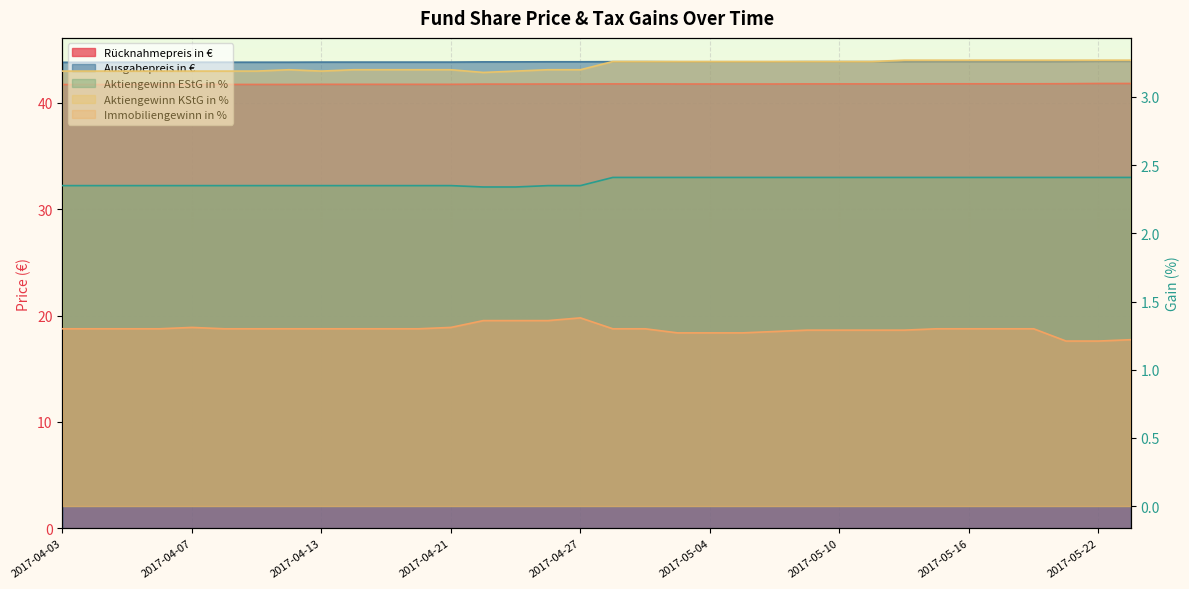

Between 2017-04-25 and 2017-05-22, which series saw the biggest shift?

Immobiliengewinn in %